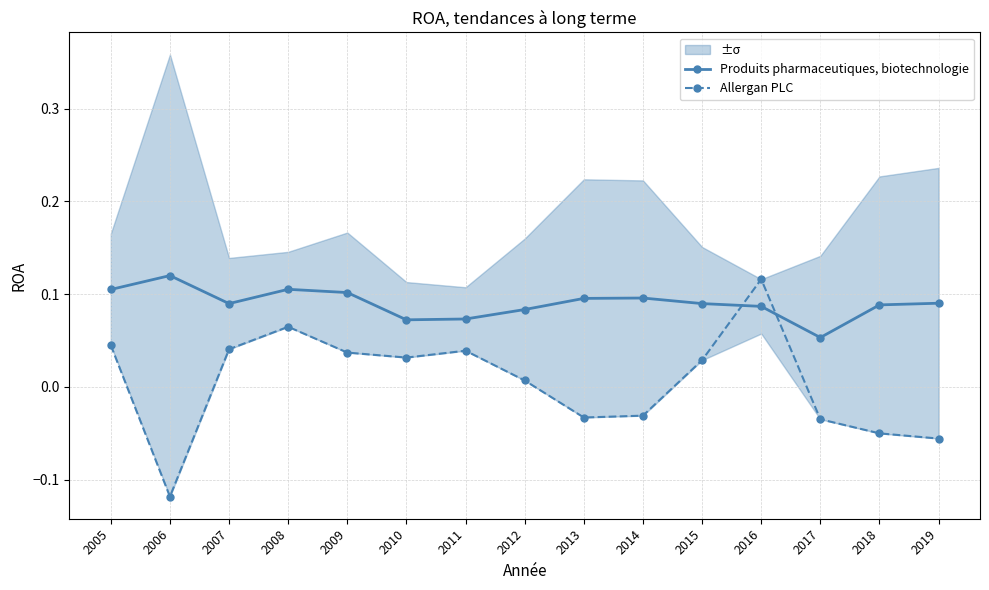

Is the value of Produits pharmaceutiques, biotechnologie at 2016 greater than the value of Allergan PLC at 2005?

Yes